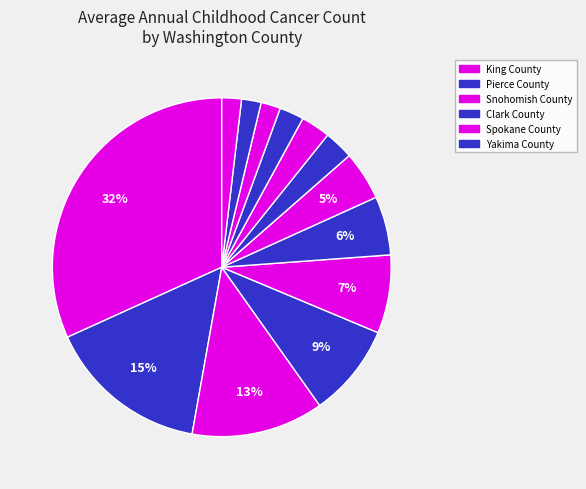

To the nearest percent, what is the average slice percentage?

8%